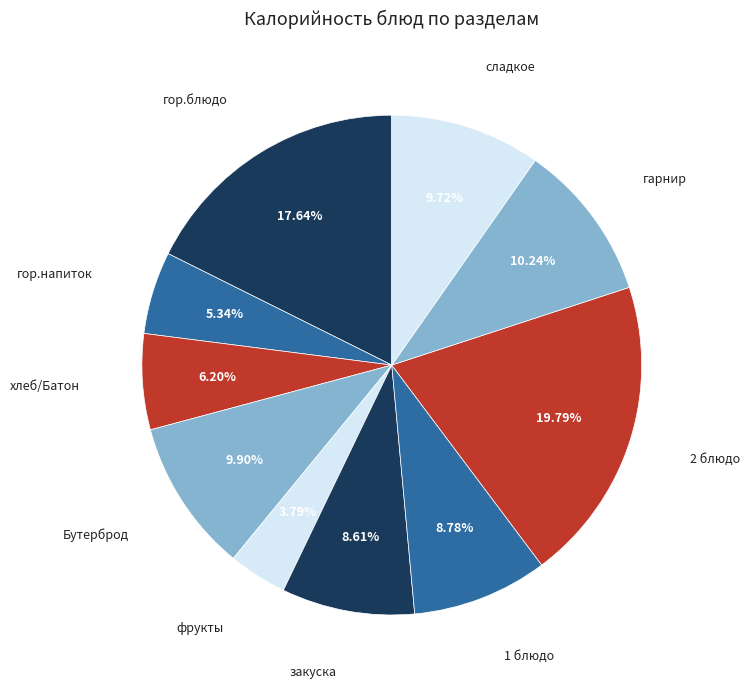

How many slices are in this pie chart?

10